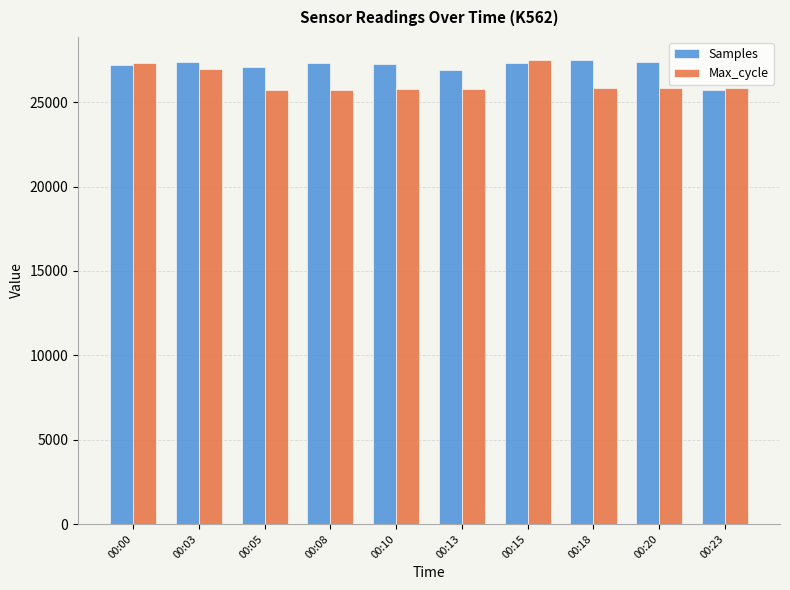

At how many categories does at least one series exceed 26672?

9